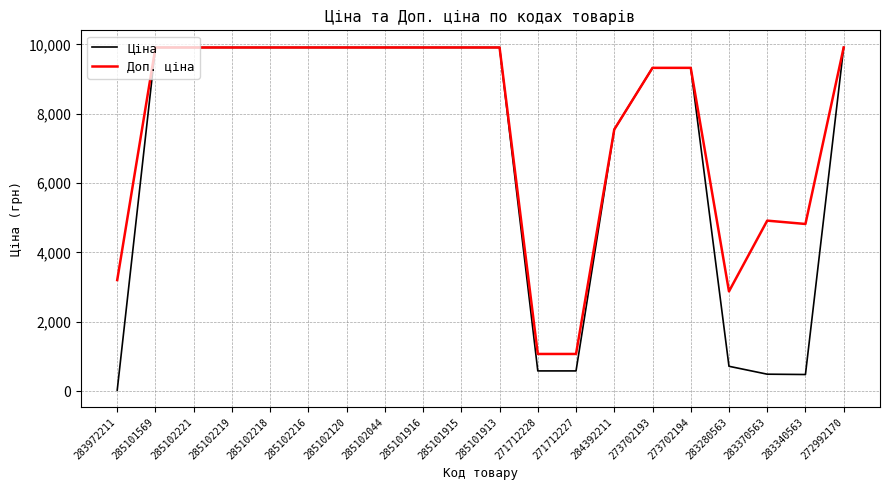

Which series has the largest range (max minus min)?

Ціна